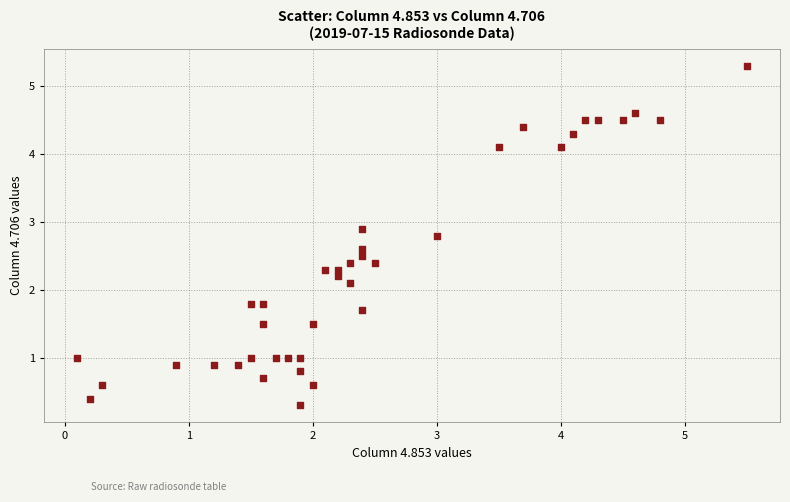

What is the range of X values (max minus min)?

5.4